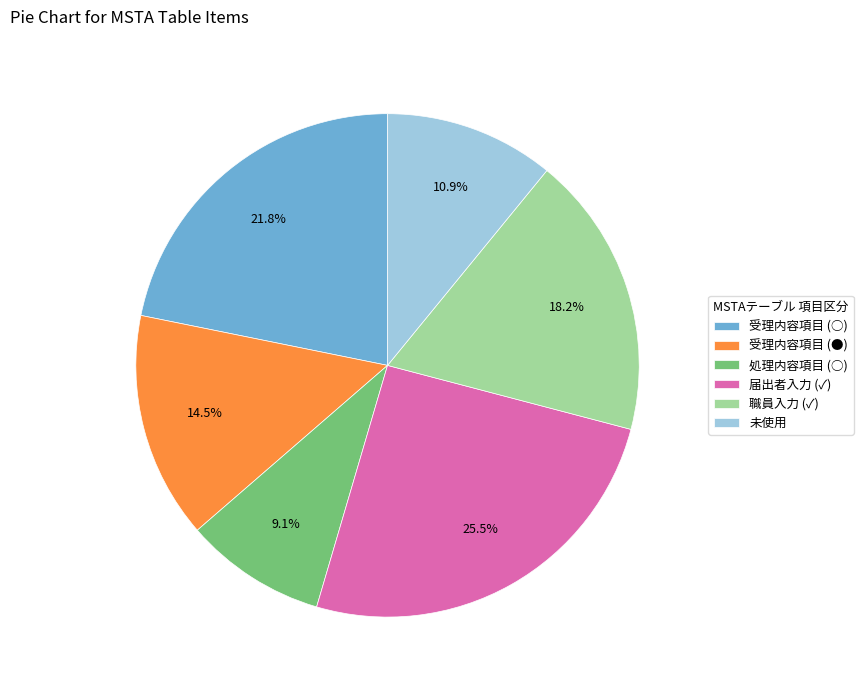

Is 処理内容項目 (○) the majority of the pie?

No